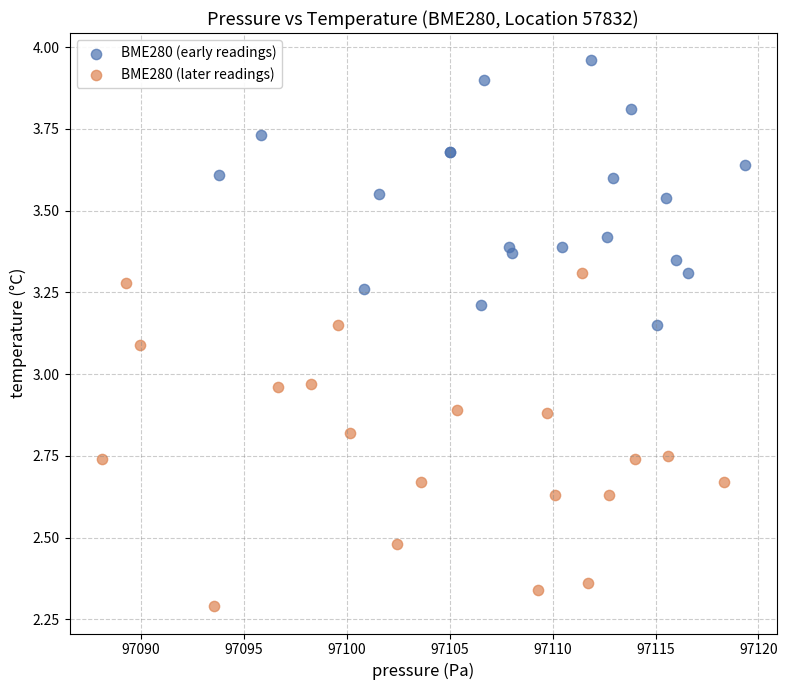

Which series contains the highest Y value?

BME280 (early readings)